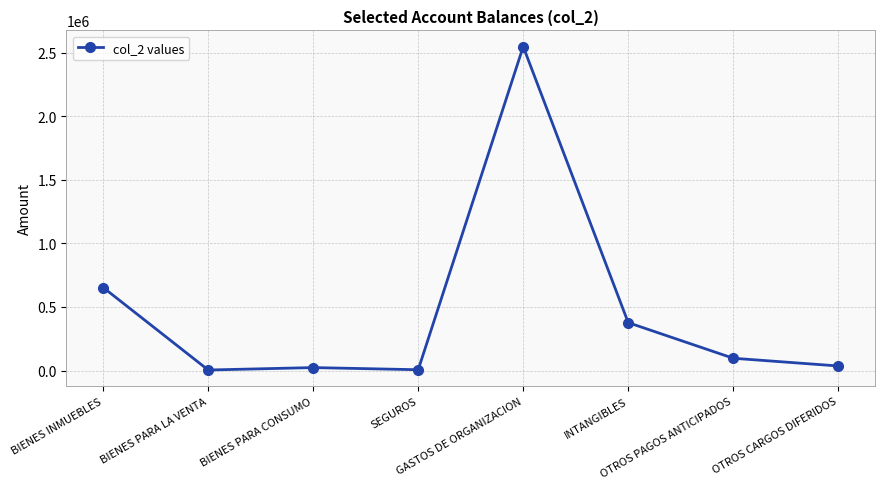

How many distinct data groups are displayed?

1